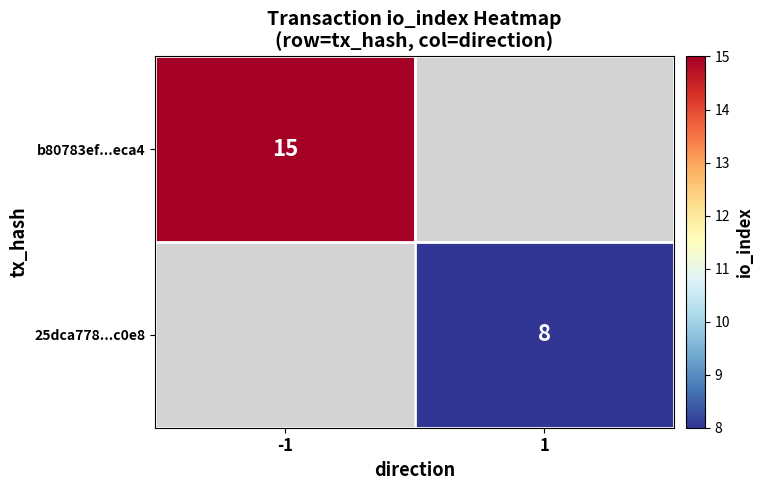

True or false: b80783ef...eca4 has a value of 20 at -1.

False